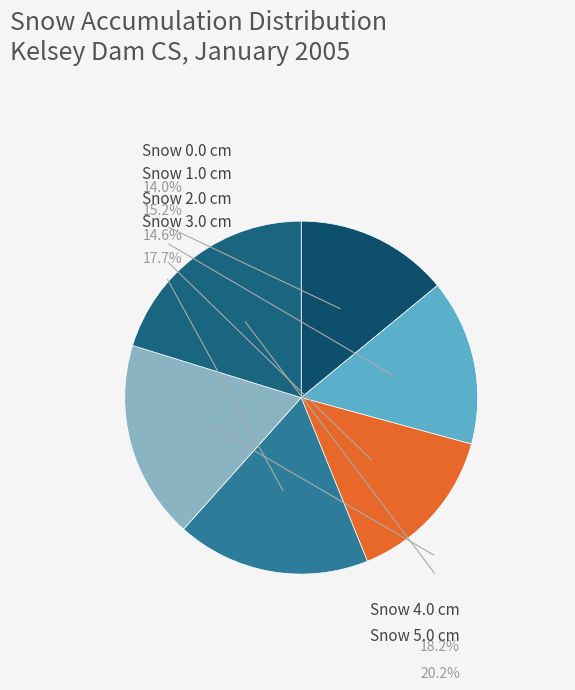

True or false: Snow 2.0 cm (days) accounts for 15% of the total.

True